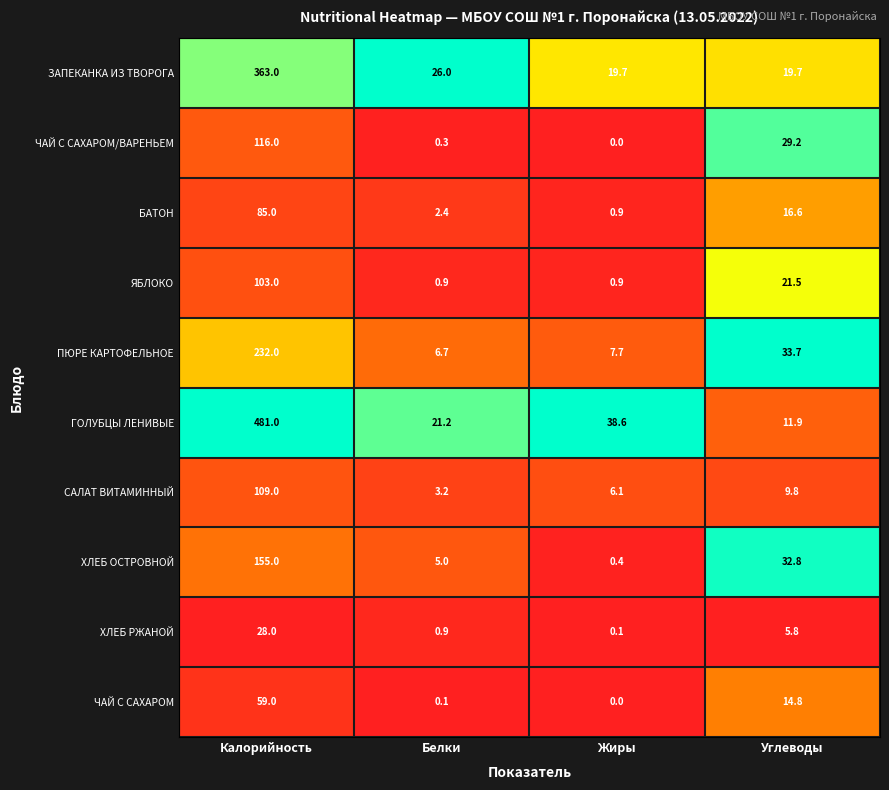

Count the number of categories in the chart.

4